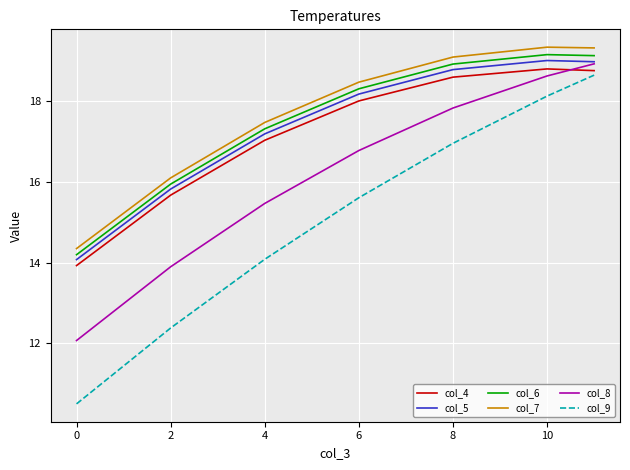

True or false: col_8 and col_6 intersect in this chart.

False